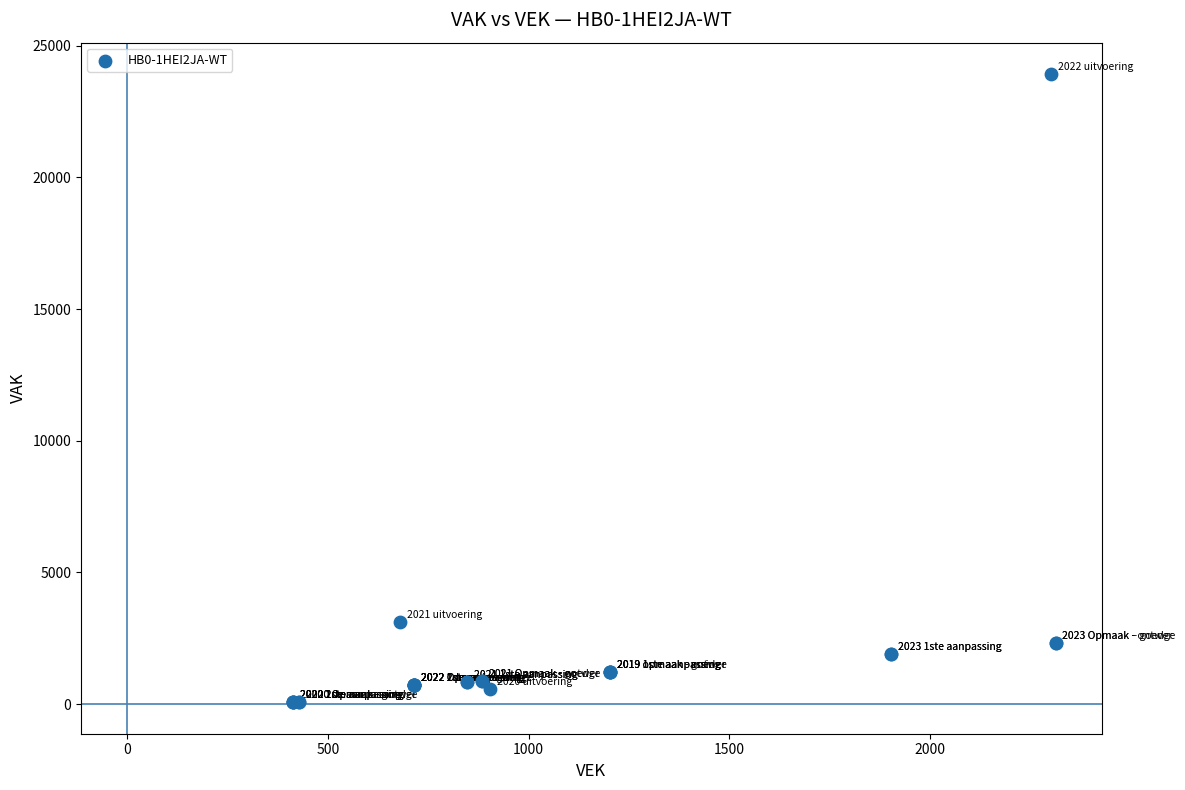

What Y value in the scatter plot is closest to 11995?

3127